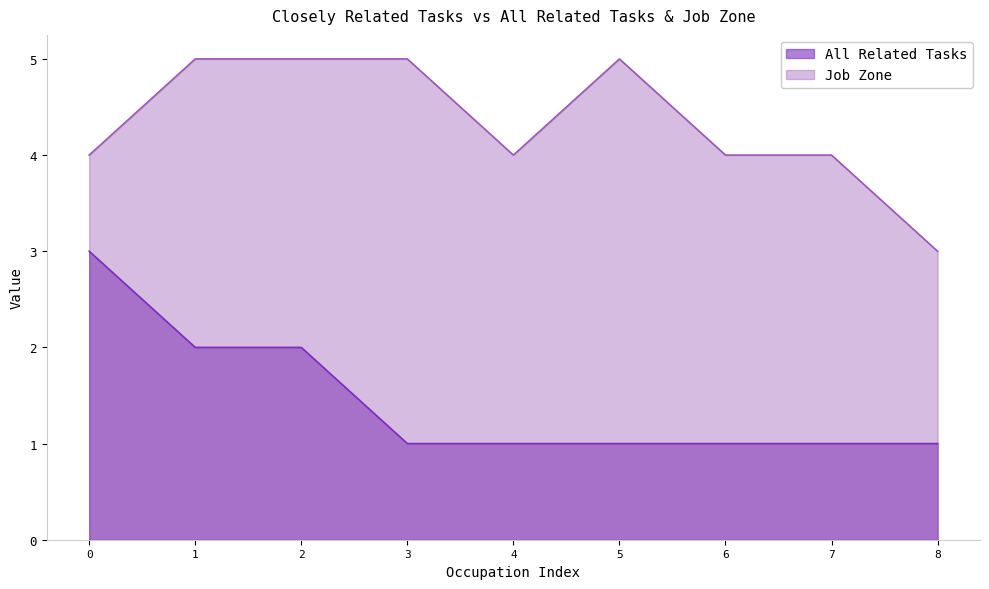

The value of Job Zone at 4 is 4. True or false?

True